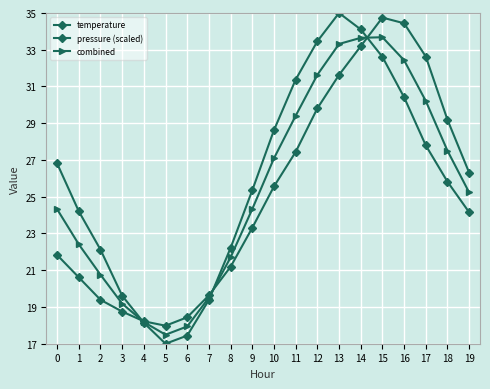

Is this an area chart (filled region under the line)?

No